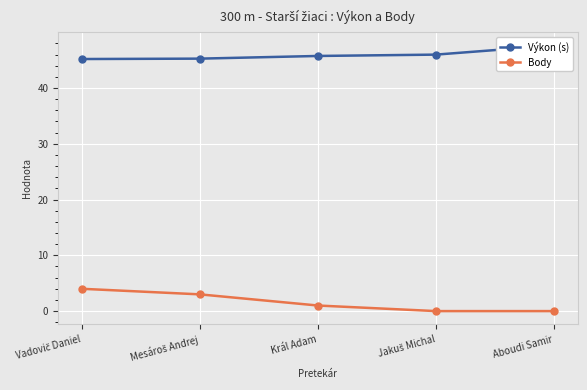

True or false: Body has more than 0 points higher than both neighbors.

False